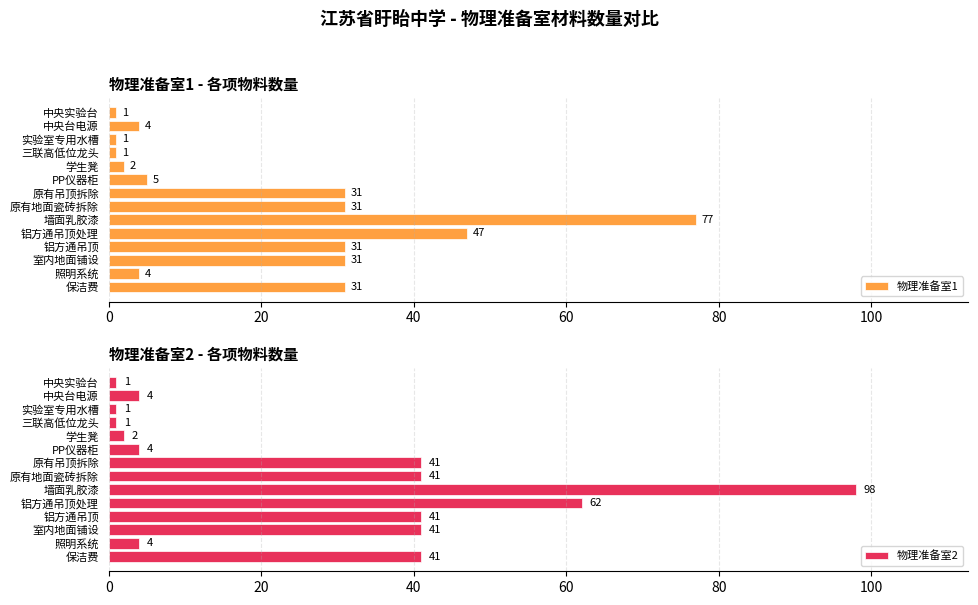

Reading left to right, transcribe all the data shown in this chart.

物理准备室1: 1	4	1	1	2	5	31	31	77	47	31	31	4	31
物理准备室2: 1	4	1	1	2	4	41	41	98	62	41	41	4	41